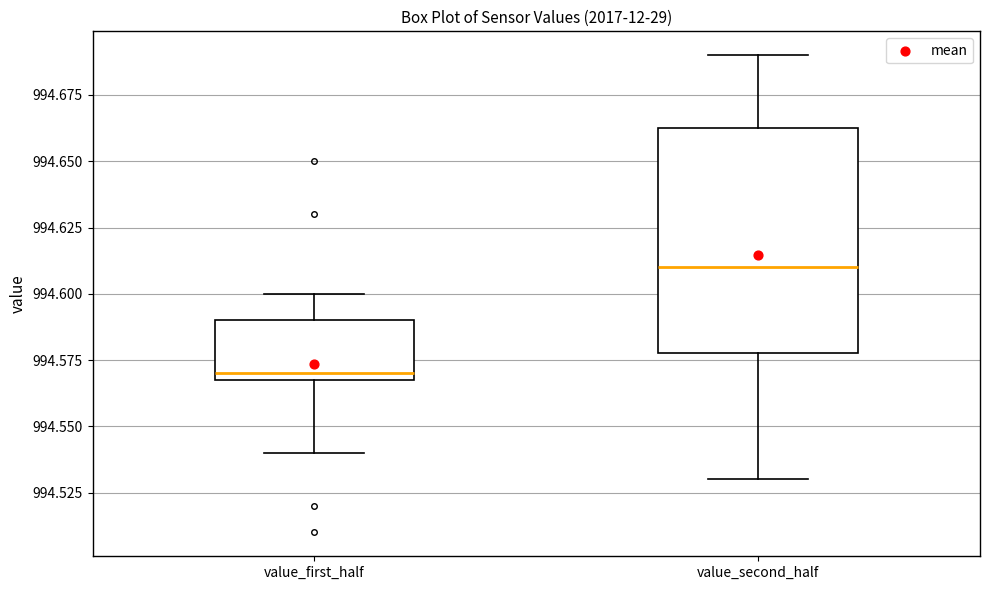

Which box has the lowest median line?

value_first_half